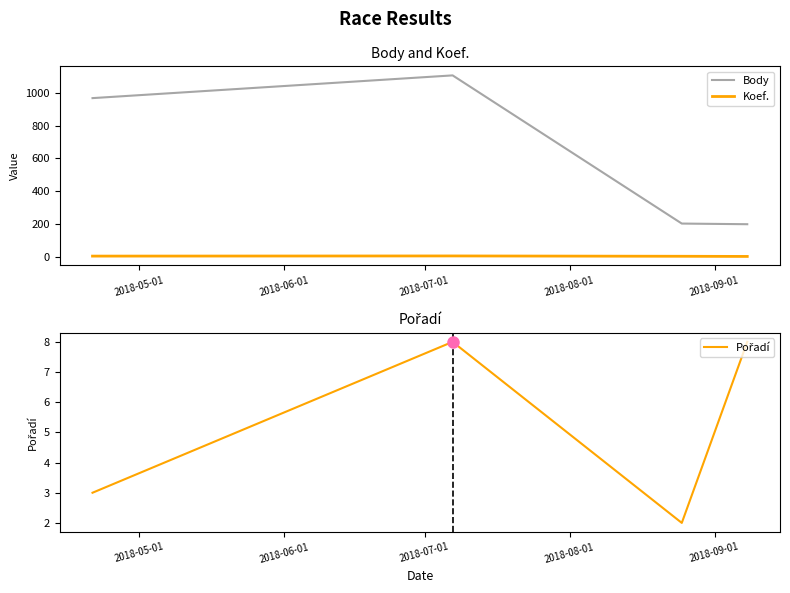

What is the highest value of the Body series?

1108